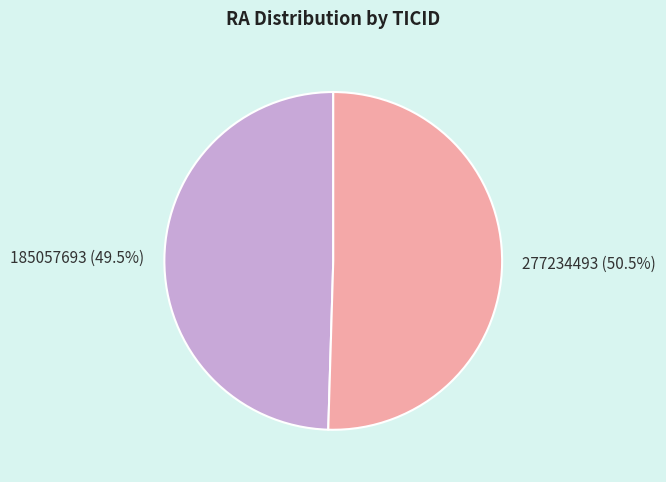

What is the smallest slice in the pie chart?

185057693